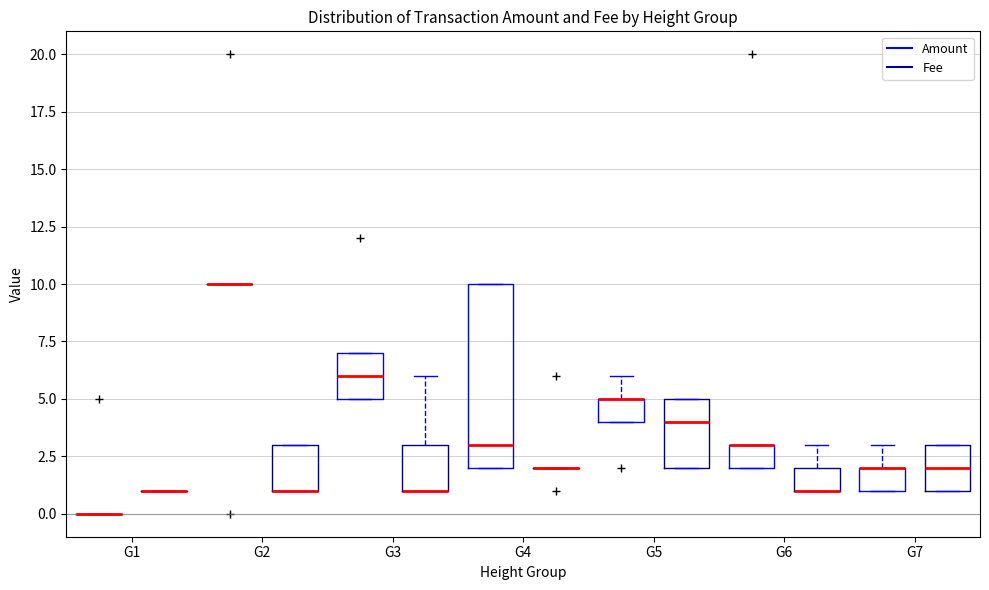

Comparing the boxes themselves (not the whiskers), which one is the tallest?

G4 (Amount)